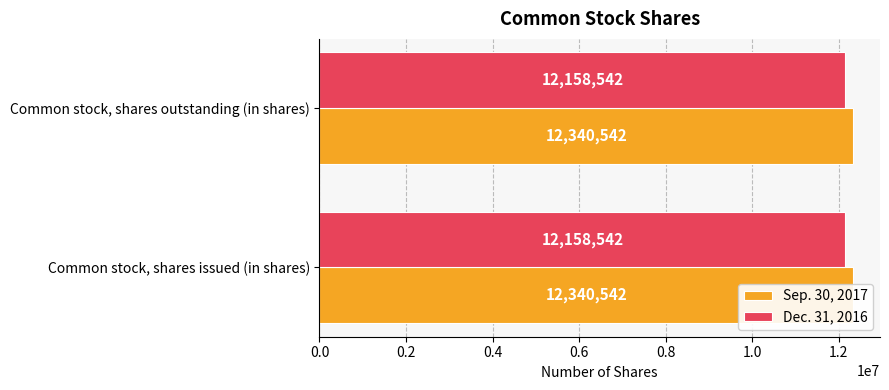

Reading right to left, what are all the values shown in this chart?

Sep. 30, 2017: 12340542	12340542
Dec. 31, 2016: 12158542	12158542